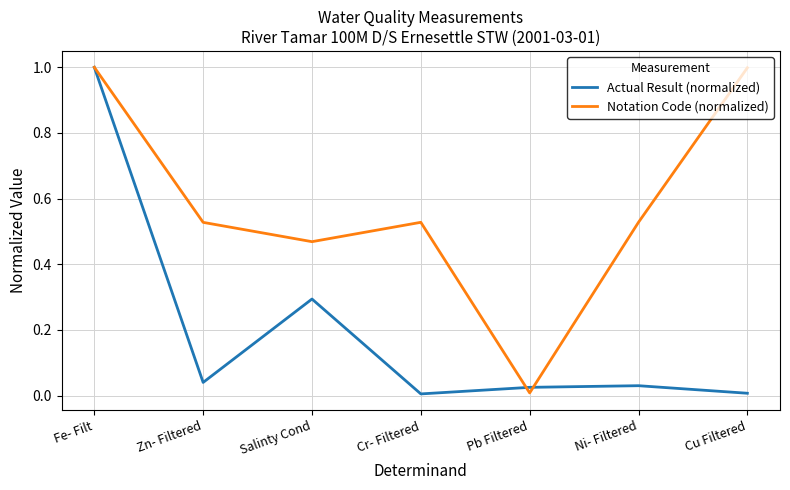

How many lines are shown in the chart?

2